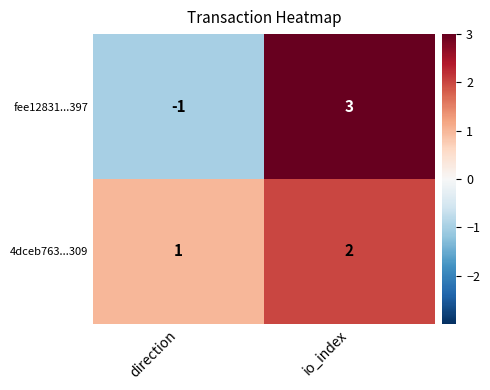

Reading left to right, extract all data points from this chart.

fee12831...397: -1	3
4dceb763...309: 1	2